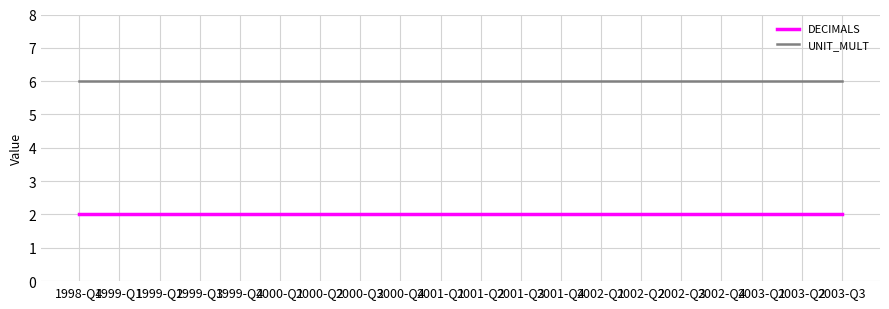

Reading left to right, transcribe all the data shown in this chart.

DECIMALS: 1998-Q4=2	1999-Q1=2	1999-Q2=2	1999-Q3=2	1999-Q4=2	2000-Q1=2	2000-Q2=2	2000-Q3=2	2000-Q4=2	2001-Q1=2	2001-Q2=2	2001-Q3=2	2001-Q4=2	2002-Q1=2	2002-Q2=2	2002-Q3=2	2002-Q4=2	2003-Q1=2	2003-Q2=2	2003-Q3=2
UNIT_MULT: 1998-Q4=6	1999-Q1=6	1999-Q2=6	1999-Q3=6	1999-Q4=6	2000-Q1=6	2000-Q2=6	2000-Q3=6	2000-Q4=6	2001-Q1=6	2001-Q2=6	2001-Q3=6	2001-Q4=6	2002-Q1=6	2002-Q2=6	2002-Q3=6	2002-Q4=6	2003-Q1=6	2003-Q2=6	2003-Q3=6